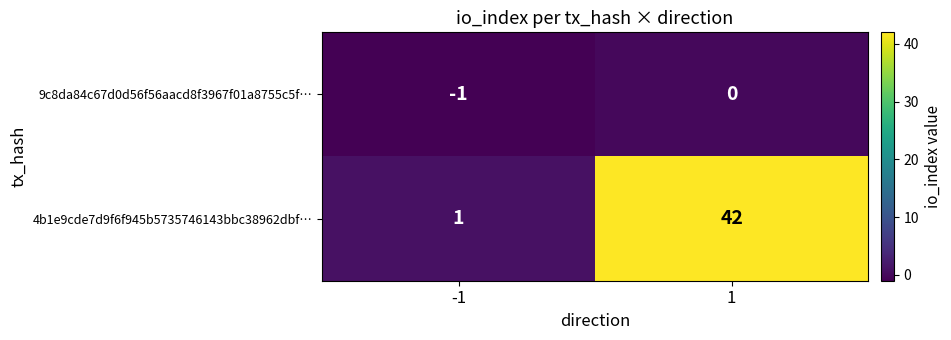

Reading left to right, transcribe all the data shown in this chart.

9c8da84c67d0d56f56aacd8f3967f01a8755c5f…: -1=-1	1=0
4b1e9cde7d9f6f945b5735746143bbc38962dbf…: -1=1	1=42